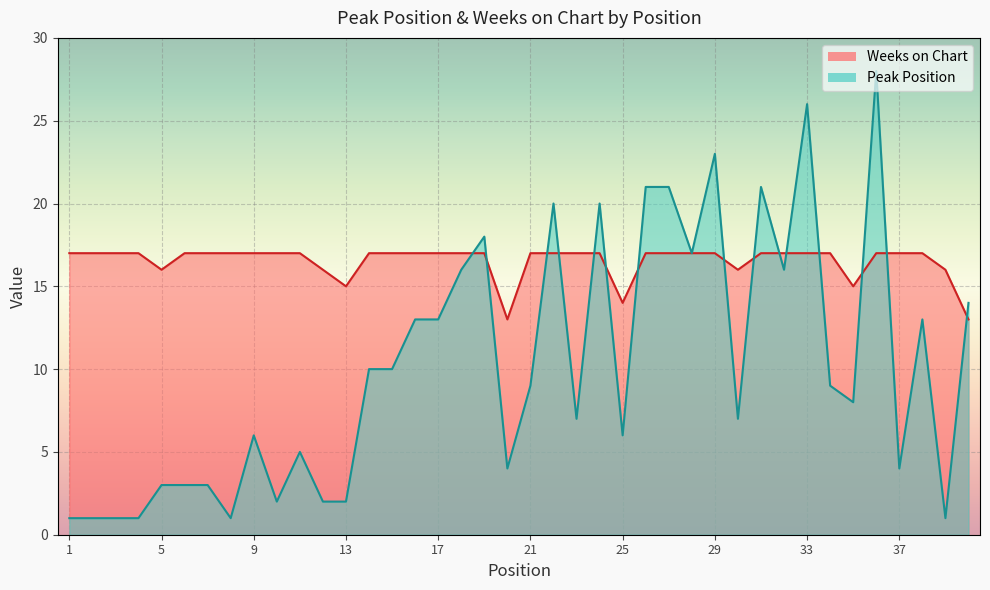

The Weeks on Chart series shows 24 at 5. True or false?

False